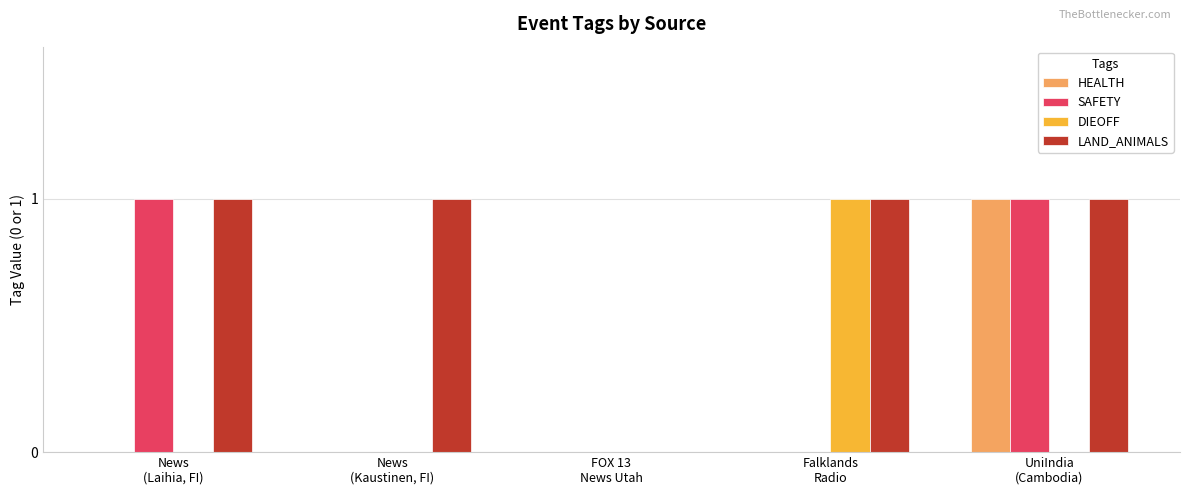

What is the sum of all LAND_ANIMALS values?

4